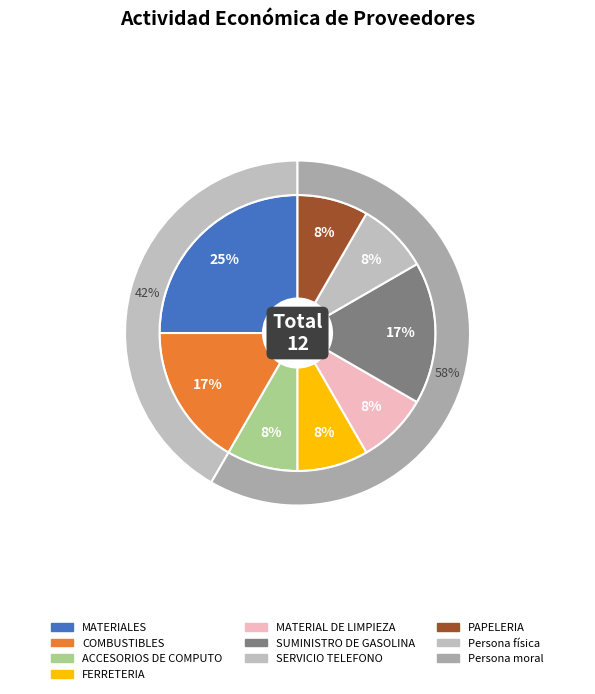

What is the total percentage of FERRETERIA and SERVICIO TELEFONO?

16.7%